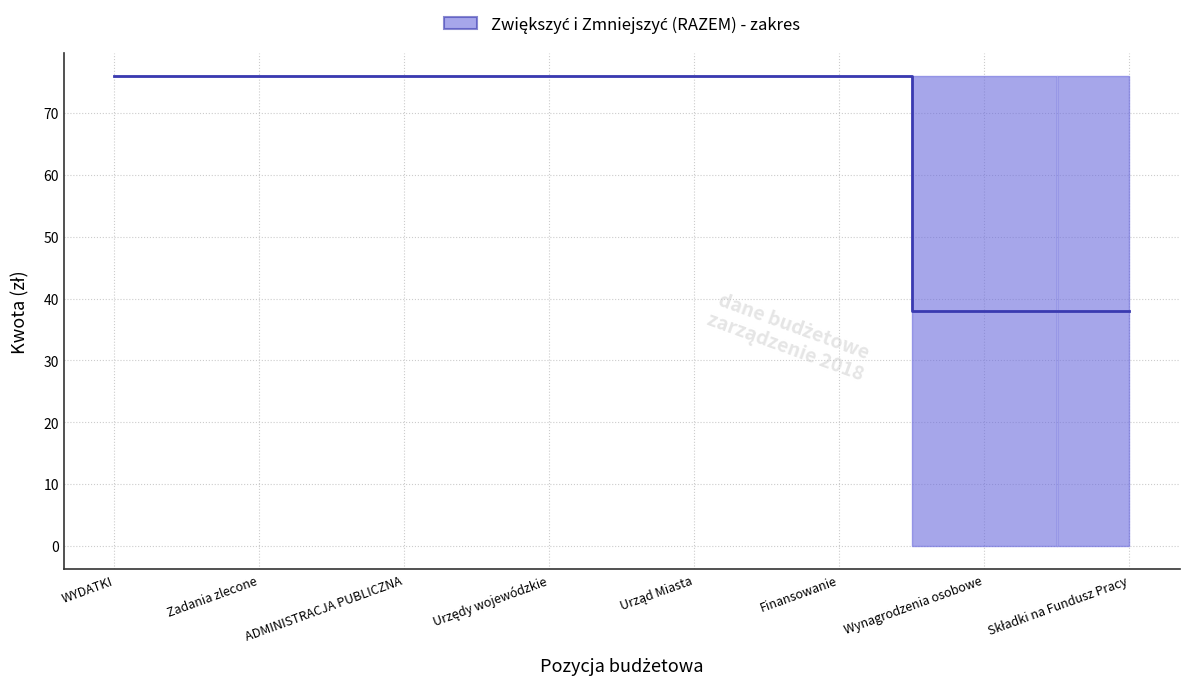

At which category does the chart reach its minimum across all series?

Wynagrodzenia osobowe